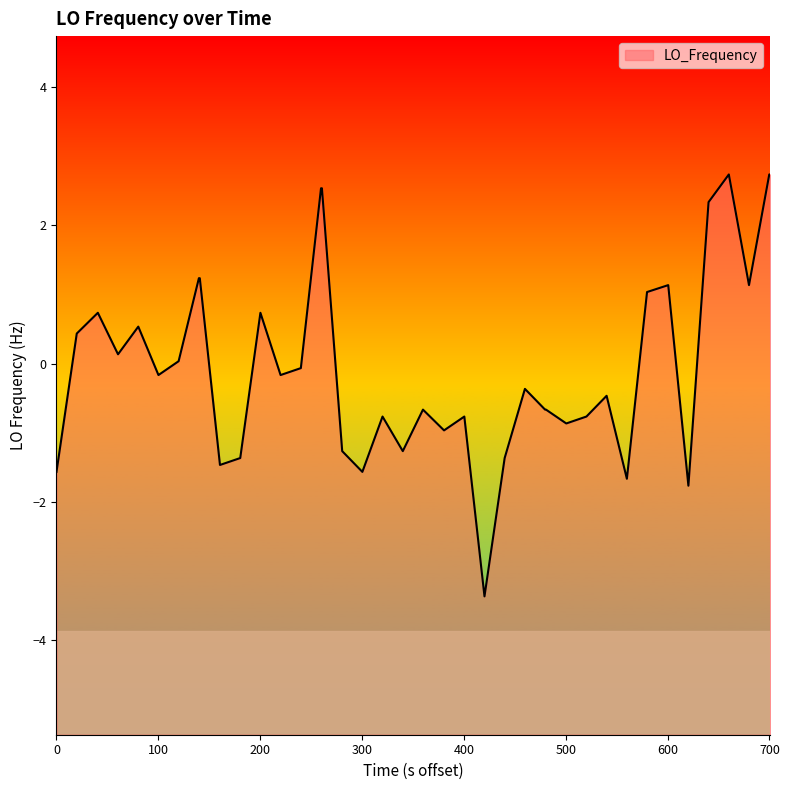

The value at 34 is -0.4. True or false?

False